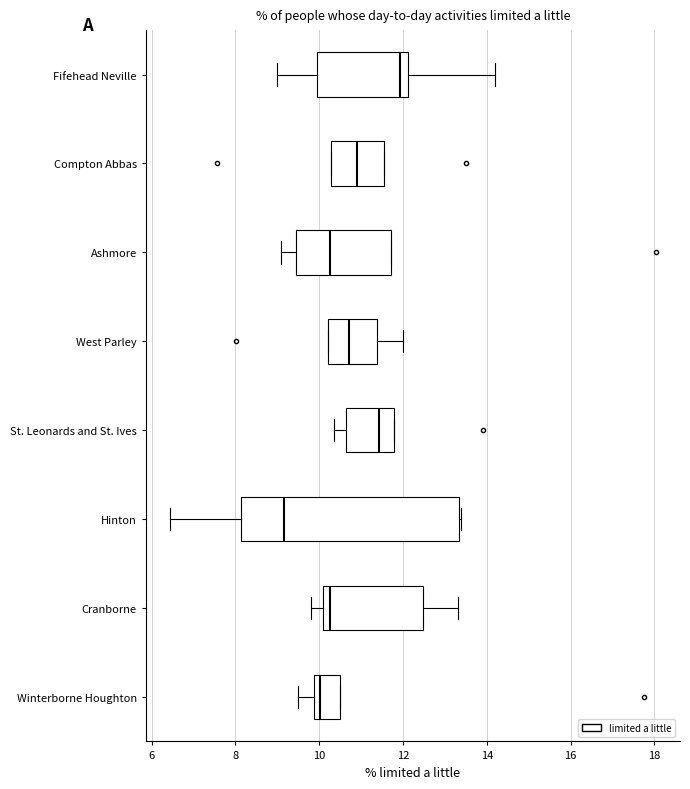

Reading bottom to top, transcribe this box plot: for each box, give where its median line is, the range the box spans, and where its two whiskers end, as read against the x-axis. The values are not printed on the chart, so give them approximately, as read against the axis.

Winterborne Houghton: median 10.0, box 9.8 to 10.4, whiskers 9.4 to 10.4
Cranborne: median 10.2 (just right of the box's left edge), box 10.2 to 12.4, whiskers 9.8 to 13.4
Hinton: median 9.2, box 8.2 to 13.4, whiskers 6.4 to 13.4
St. Leonards and St. Ives: median 11.4, box 10.6 to 11.8, whiskers 10.4 to 11.8
West Parley: median 10.8, box 10.2 to 11.4, whiskers 10.2 to 12.0
Ashmore: median 10.2, box 9.4 to 11.8, whiskers 9.0 to 11.8
Compton Abbas: median 10.8, box 10.2 to 11.6, whiskers 10.2 to 11.6
Fifehead Neville: median 12.0, box 10.0 to 12.2, whiskers 9.0 to 14.2